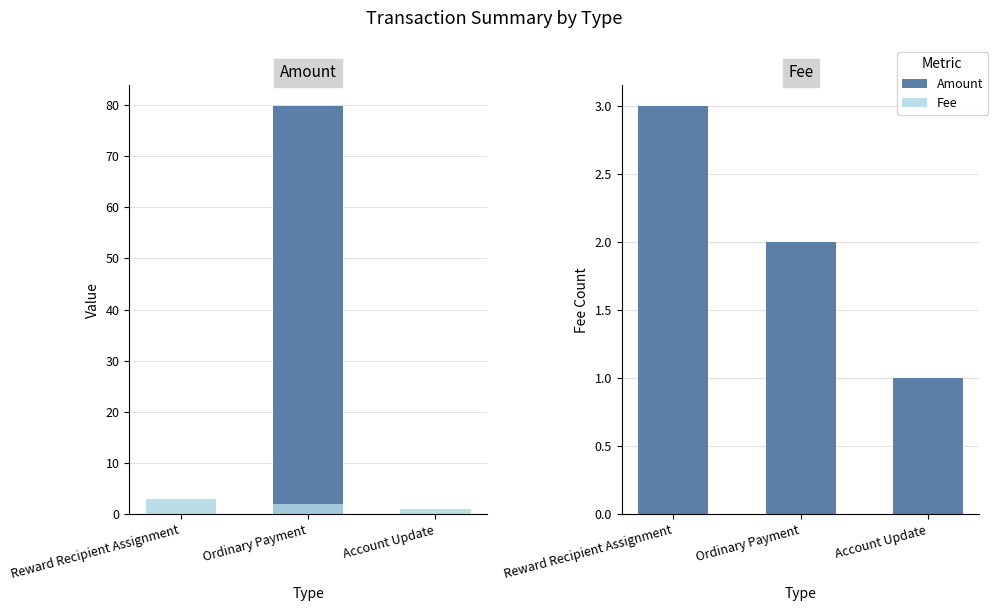

At Reward Recipient Assignment, list the series in order from smallest to largest.

Amount, Fee